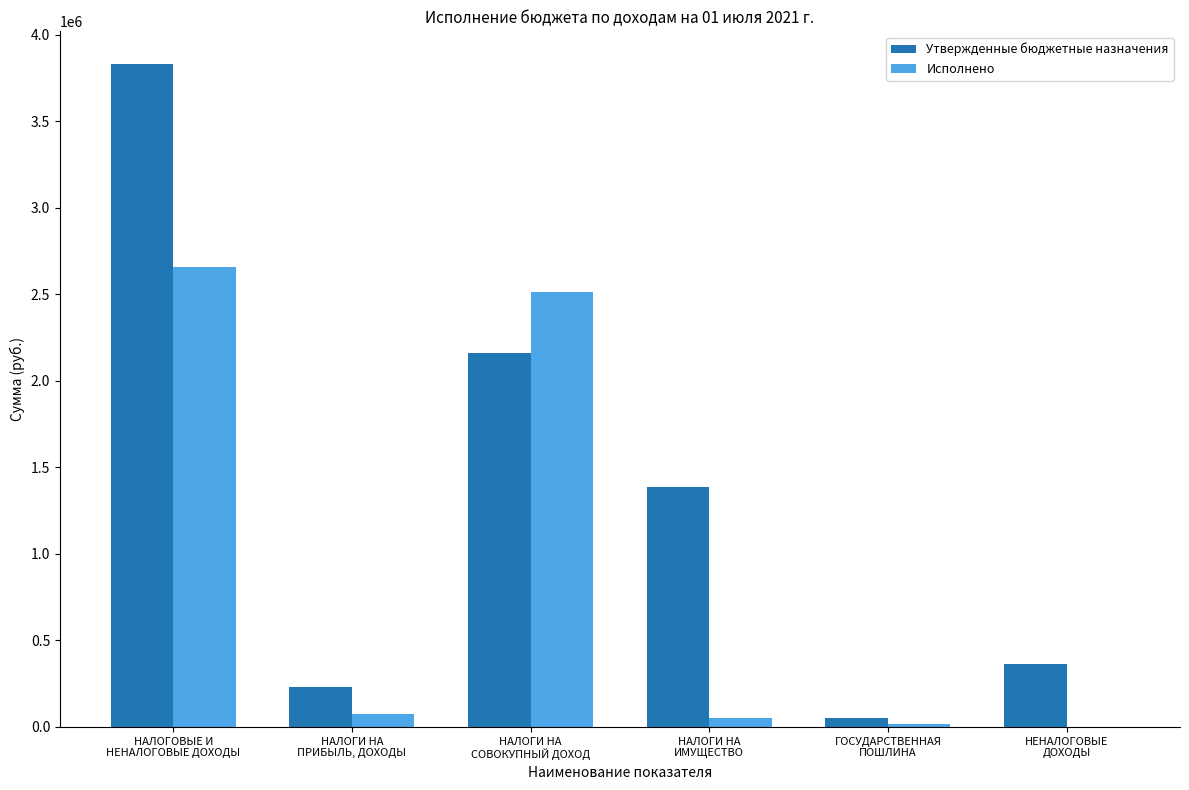

What are all the series names shown in the legend?

Утвержденные бюджетные назначения, Исполнено